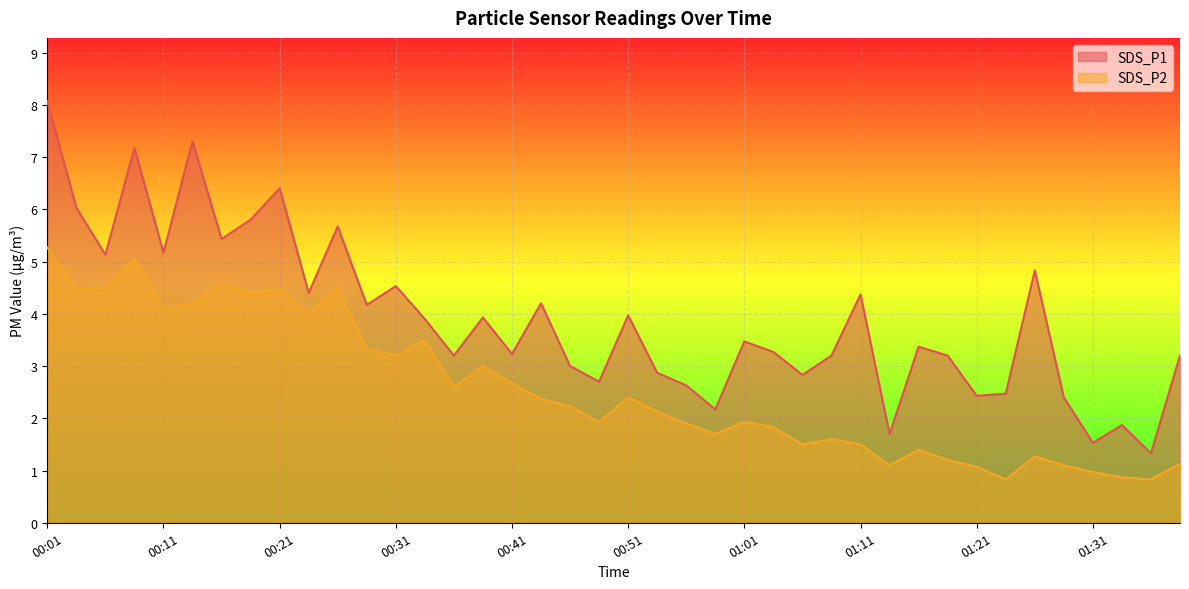

How many lines are shown in the chart?

2